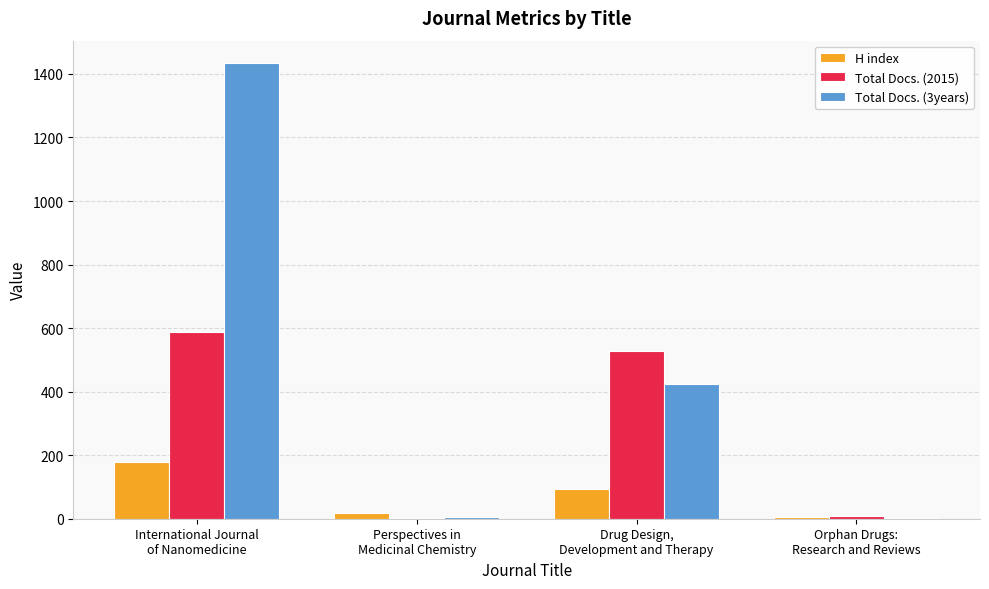

What is the sum of all H index values?

294